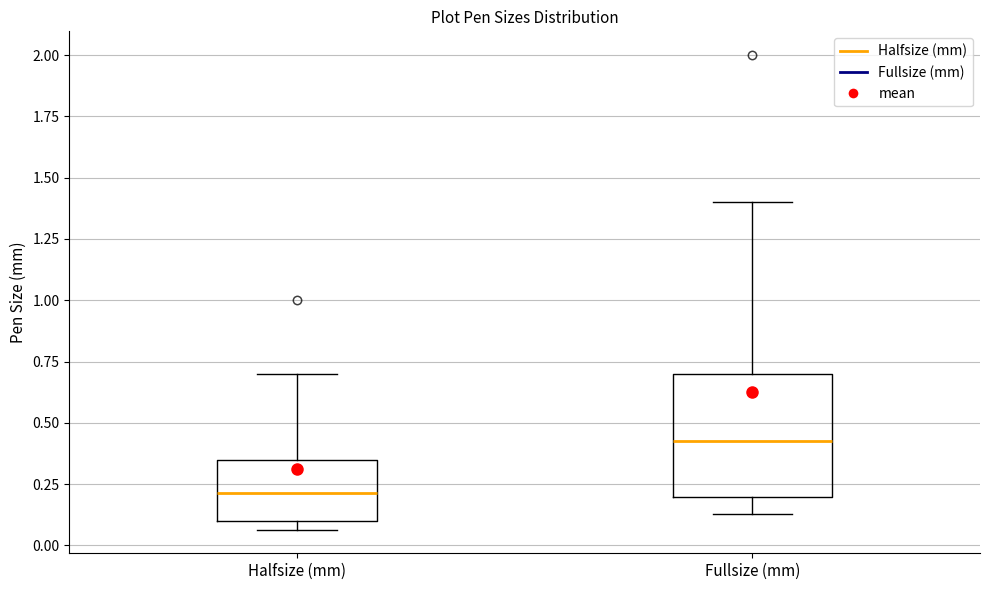

Reading left to right, transcribe this box plot: for each box, give where its median line is, the range the box spans, and where its two whiskers end, as read against the y-axis. The values are not printed on the chart, so give them approximately, as read against the axis.

Halfsize (mm): median 0.20, box 0.10 to 0.35, whiskers 0.05 to 0.70
Fullsize (mm): median 0.45, box 0.20 to 0.70, whiskers 0.15 to 1.40